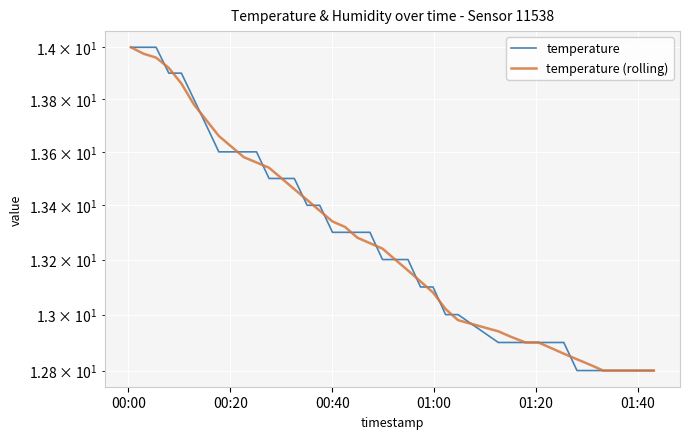

True or false: temperature and temperature (rolling) intersect in this chart.

True